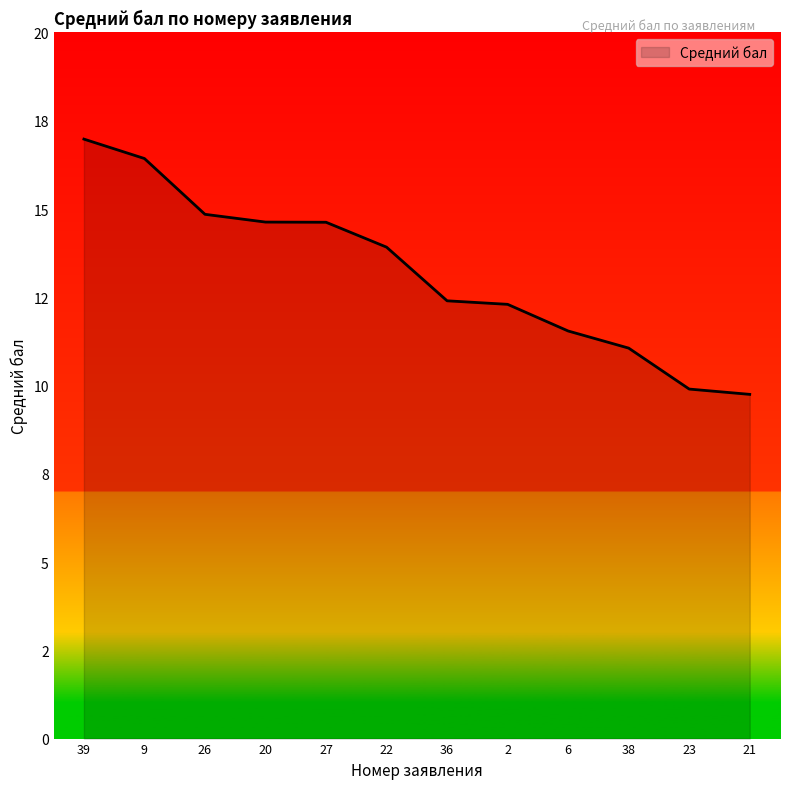

Does the chart have visible grid lines?

No